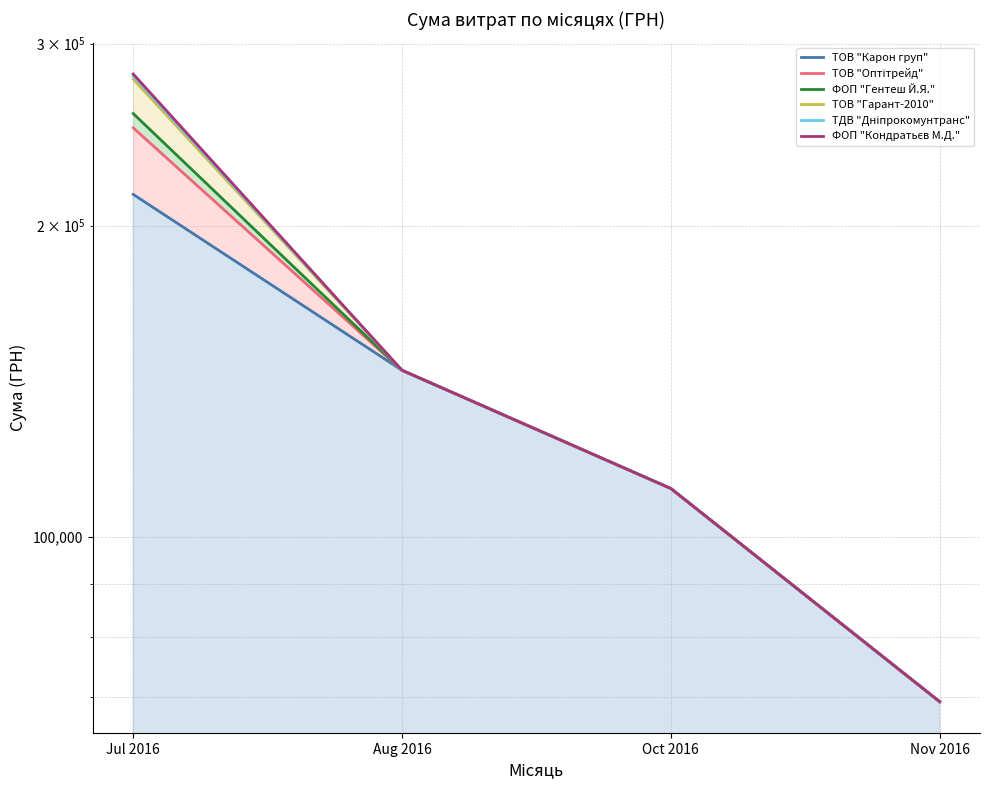

True or false: ТОВ "Оптітрейд" and ТОВ "Гарант-2010" intersect in this chart.

False